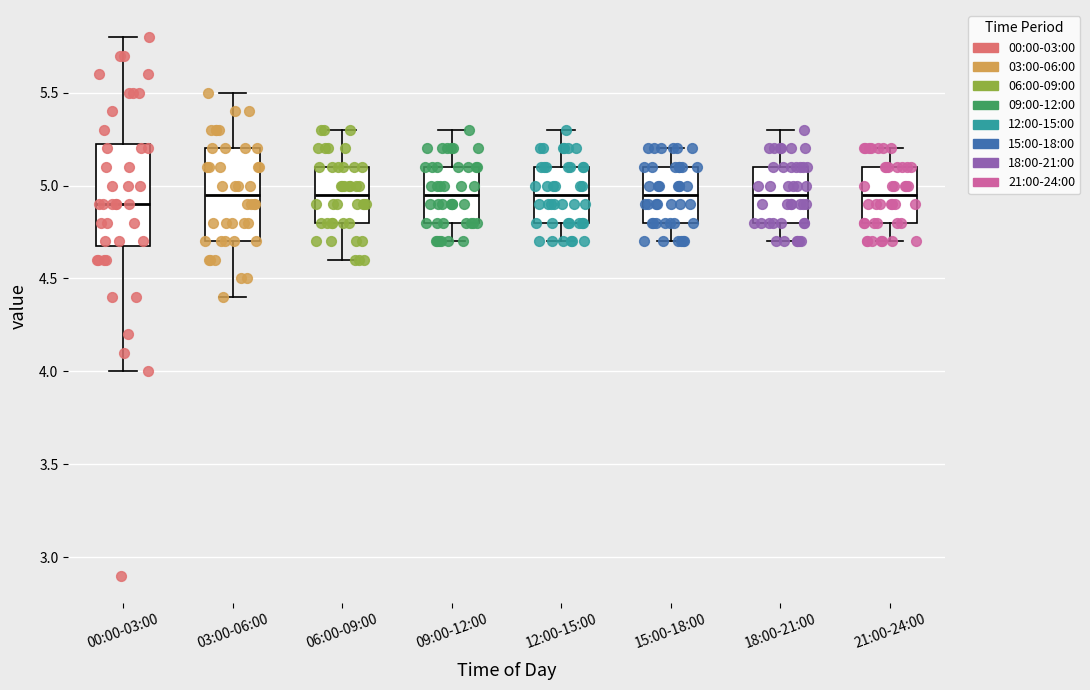

Where is the lower edge of the box for 03:00-06:00 on the y-axis? The values are not printed on the chart, so give them approximately, as read against the axis.

4.70